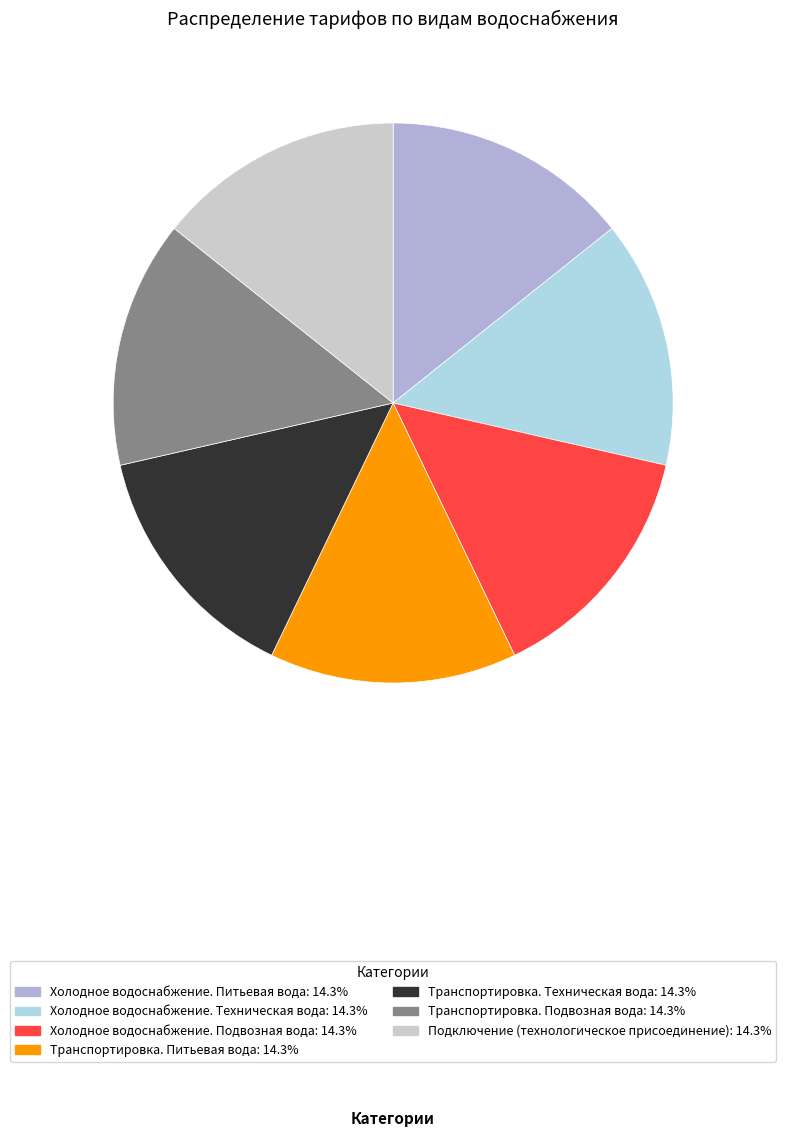

Is Транспортировка. Техническая вода: 14.3% the majority of the pie?

No